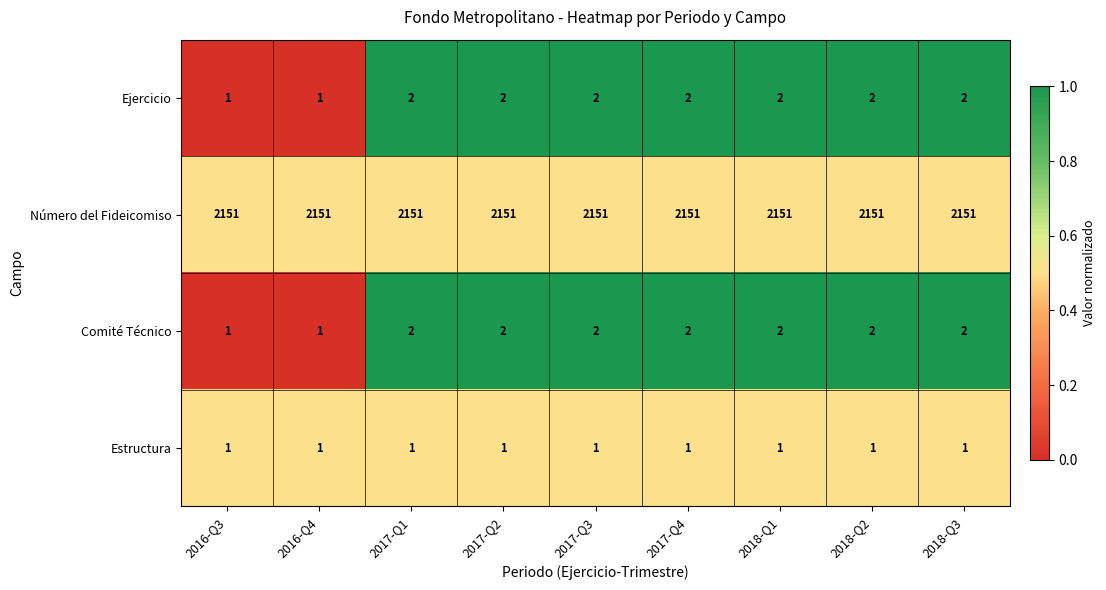

Read the Número del Fideicomiso value at 2016-Q4.

2151